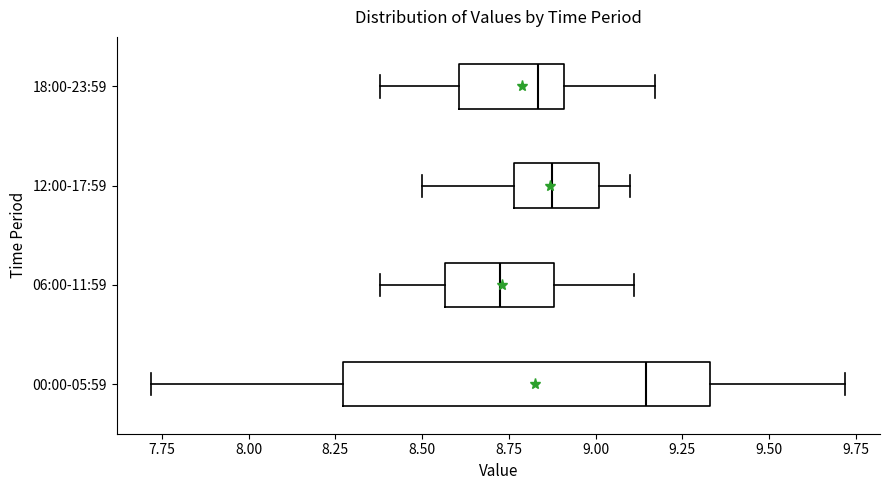

Comparing the boxes themselves (not the whiskers), which one is the widest?

00:00-05:59